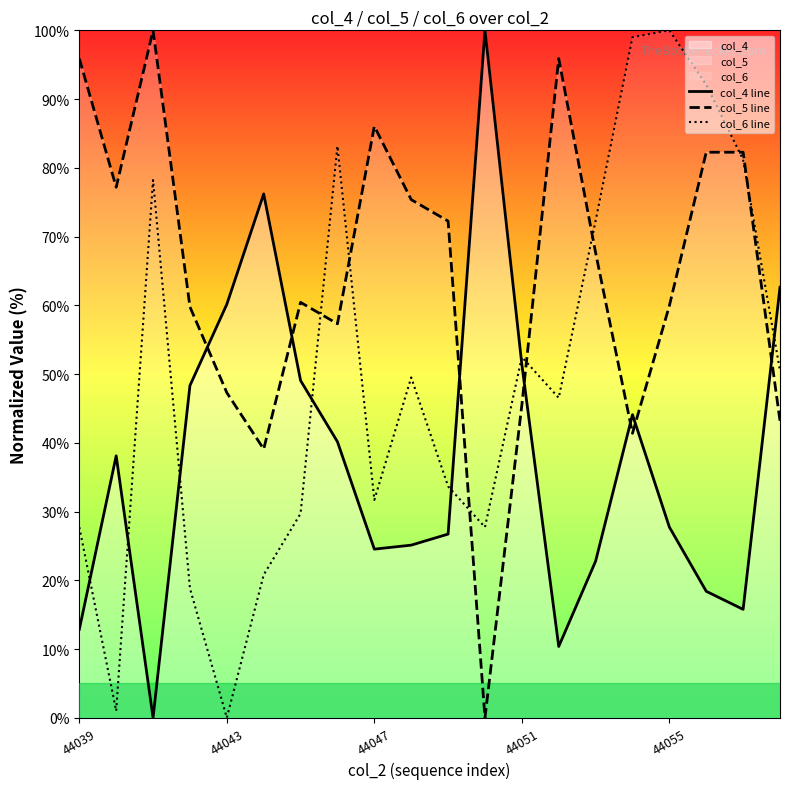

Which series ends up on top after the final intersection of col_5 line and col_6 line?

col_6 line